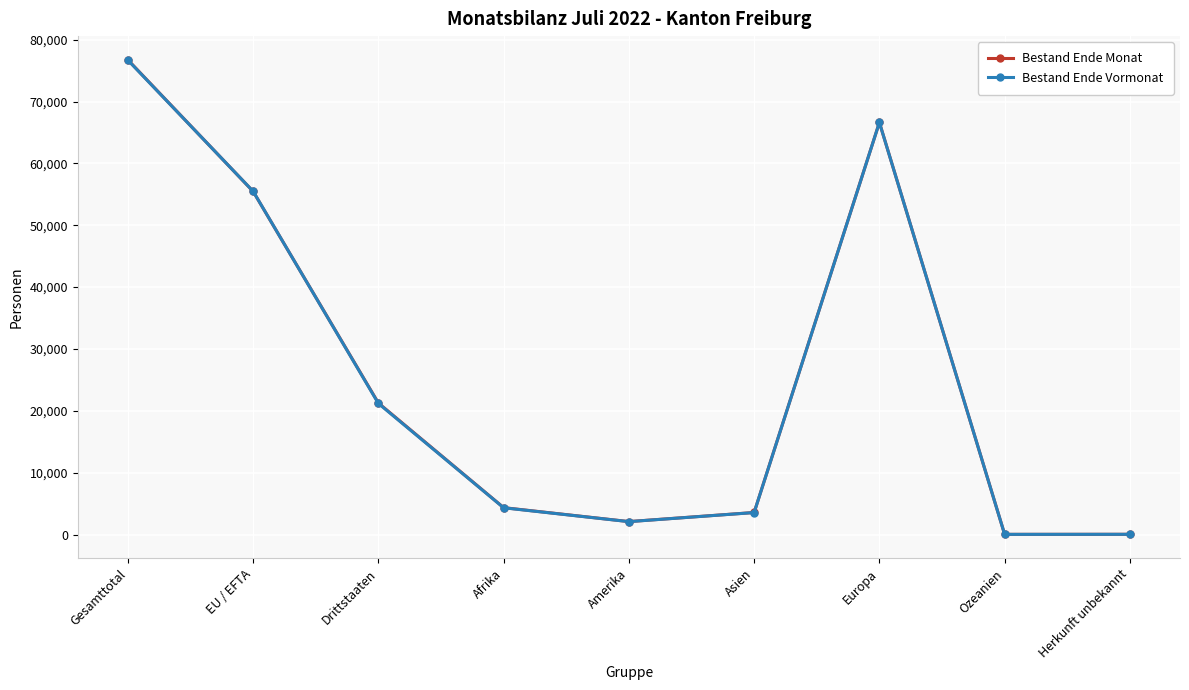

Is this an area chart (filled region under the line)?

No